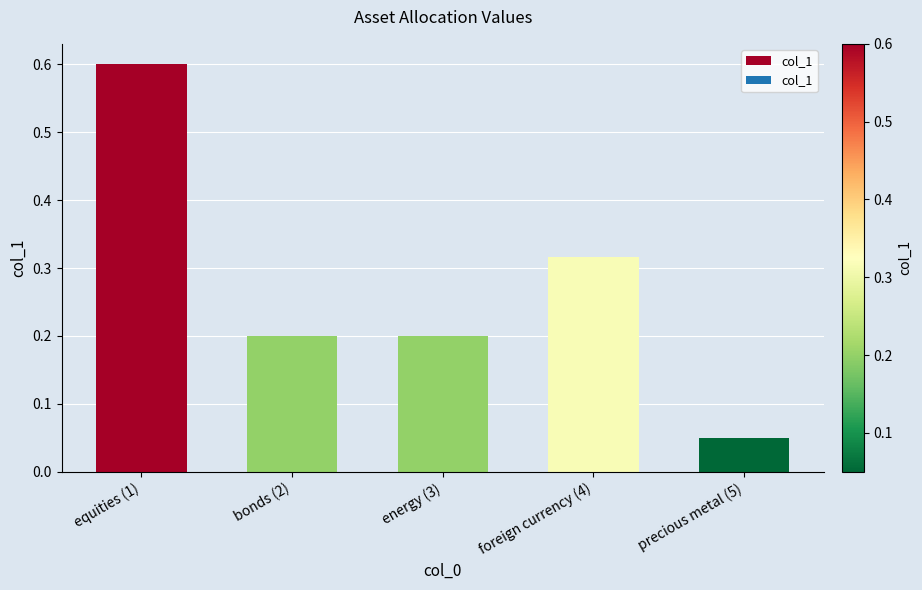

True or false: the data shows 0.1 at bonds (2).

False